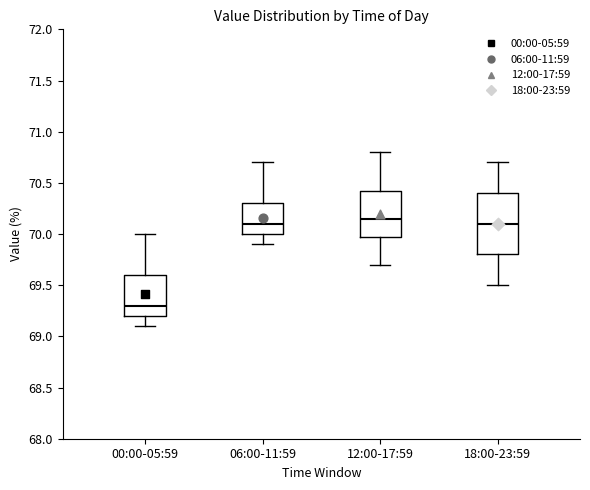

Reading left to right, transcribe this box plot: for each box, give where its median line is, the range the box spans, and where its two whiskers end, as read against the y-axis. The values are not printed on the chart, so give them approximately, as read against the axis.

00:00-05:59: median 69.30, box 69.20 to 69.60, whiskers 69.10 to 70.00
06:00-11:59: median 70.10, box 70.00 to 70.30, whiskers 69.90 to 70.70
12:00-17:59: median 70.15, box 70.00 to 70.45, whiskers 69.70 to 70.80
18:00-23:59: median 70.10, box 69.80 to 70.40, whiskers 69.50 to 70.70